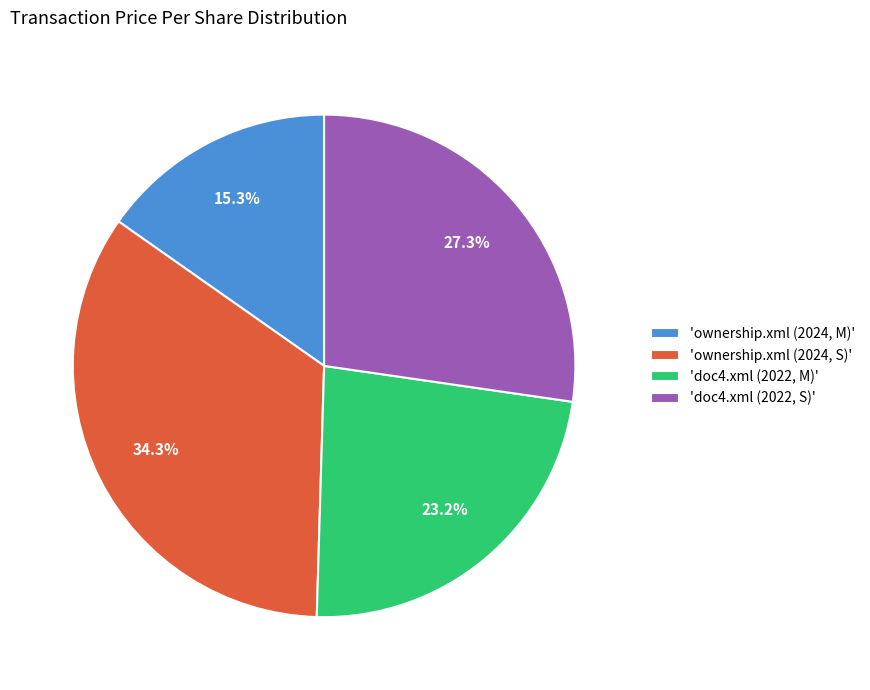

What is the ratio of the value at 'ownership.xml (2024, M)' to the value at 'doc4.xml (2022, S)'?

0.6